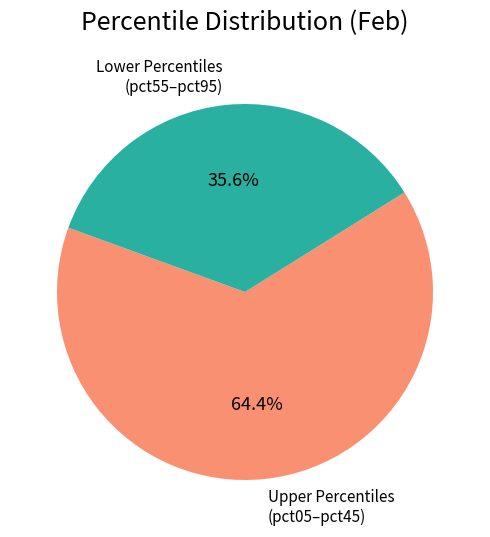

Combined, do Lower Percentiles (pct55–pct95) and Upper Percentiles (pct05–pct45) account for over 50%?

Yes